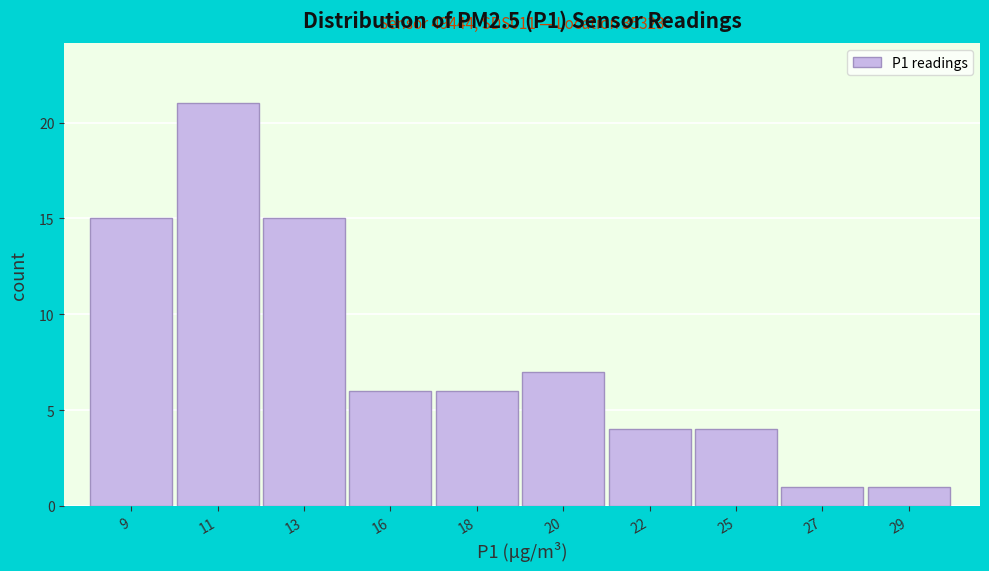

Reading left to right, extract all data points from this chart.

15	21	15	6	6	7	4	4	1	1